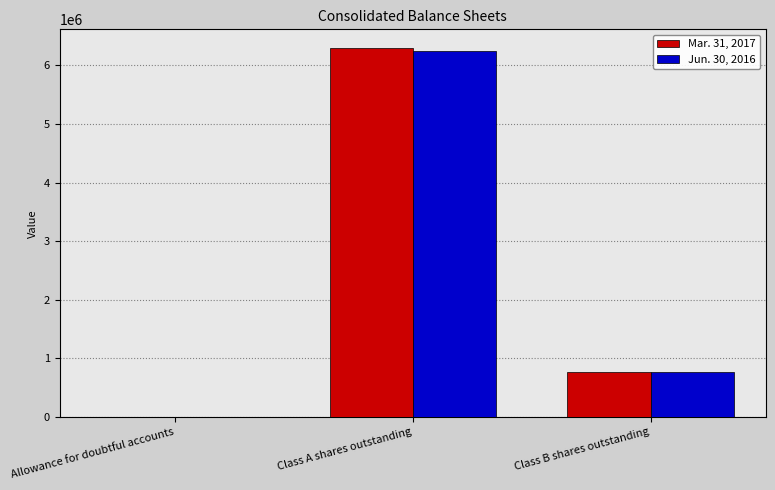

What value does the Jun. 30, 2016 series have at Class A shares outstanding?

6249563